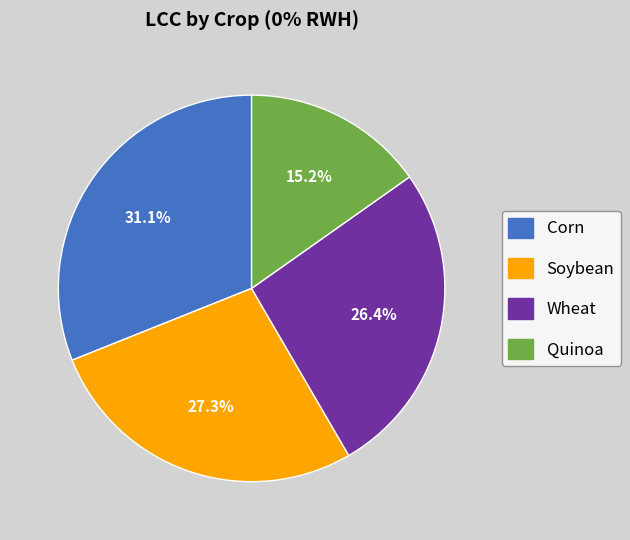

Which category has the biggest portion of the pie?

Corn